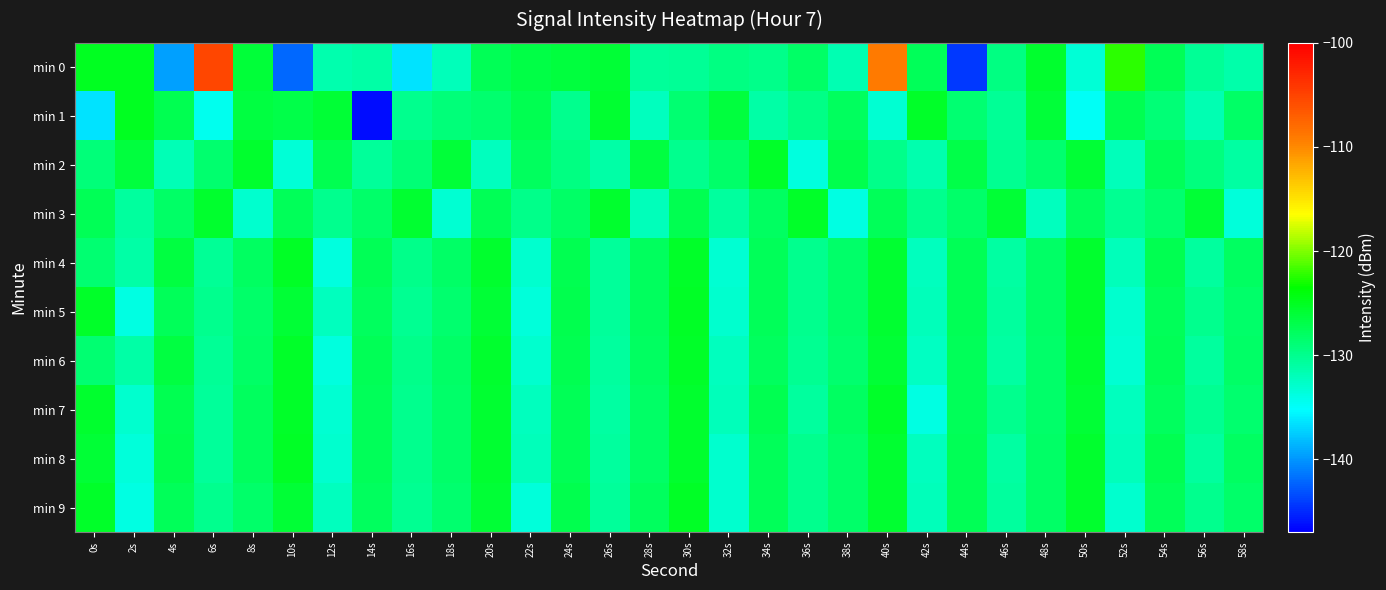

How many data points does each series have?

30